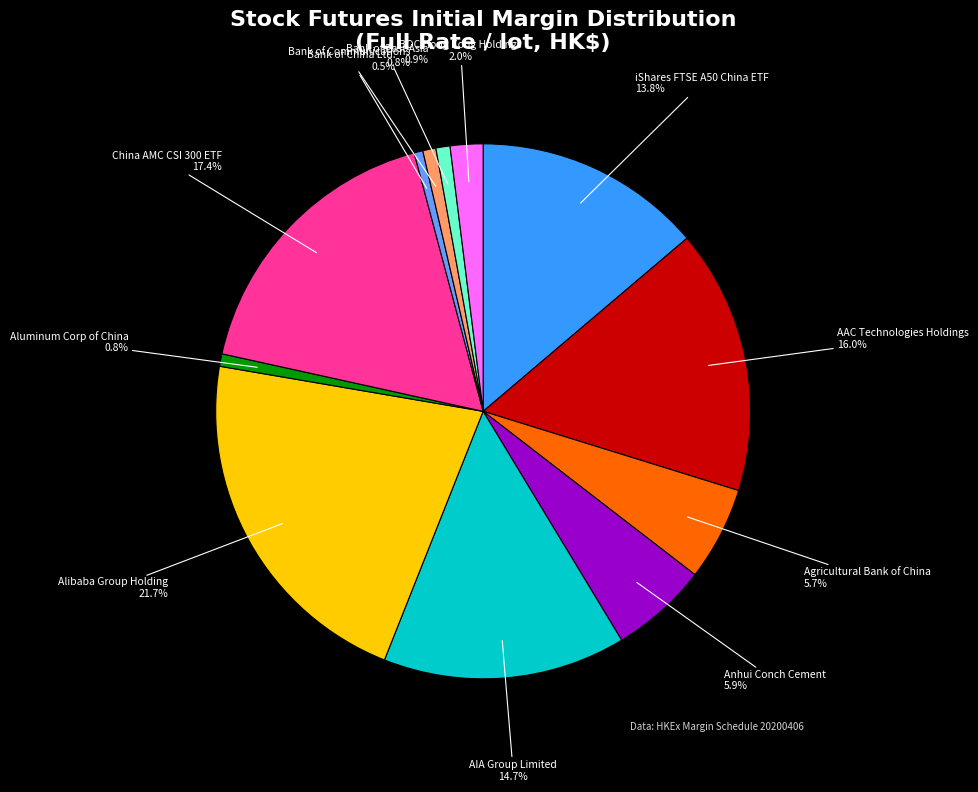

Approximately how many times larger is the value at iShares FTSE A50 China ETF compared to AIA Group Limited?

0.9